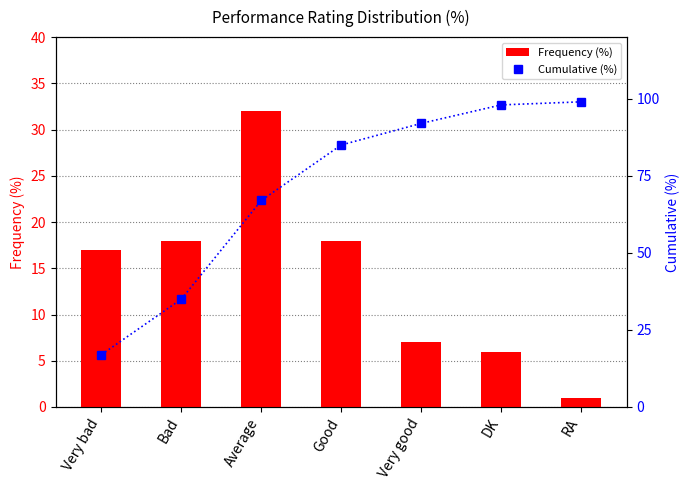

Is the value of Frequency (%) at Average greater than the value of Cumulative (%) at Average?

No